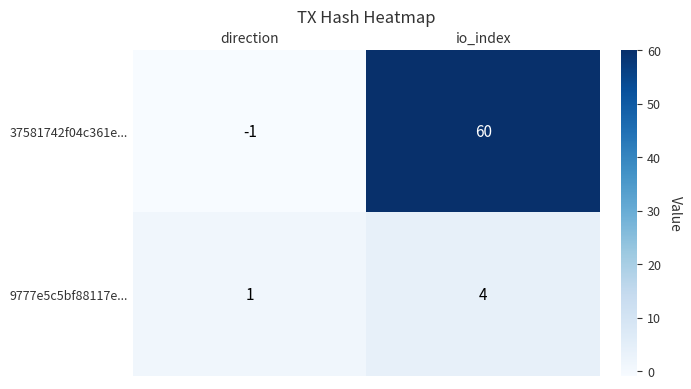

What is the spread (max minus min) of values at direction?

2